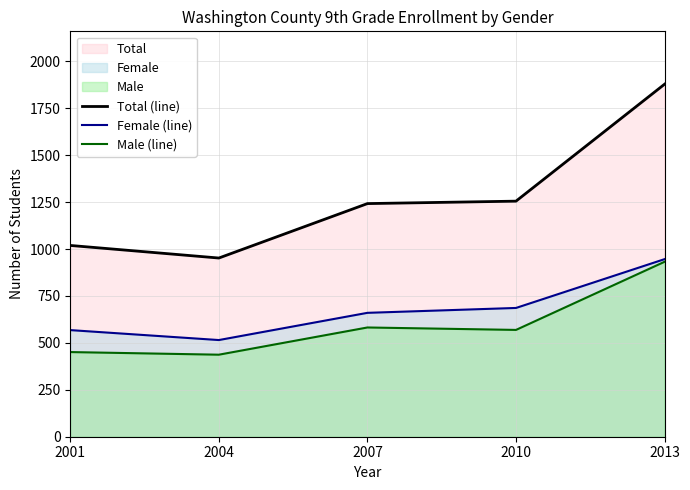

What is the average value of the Total (line) series?

1269